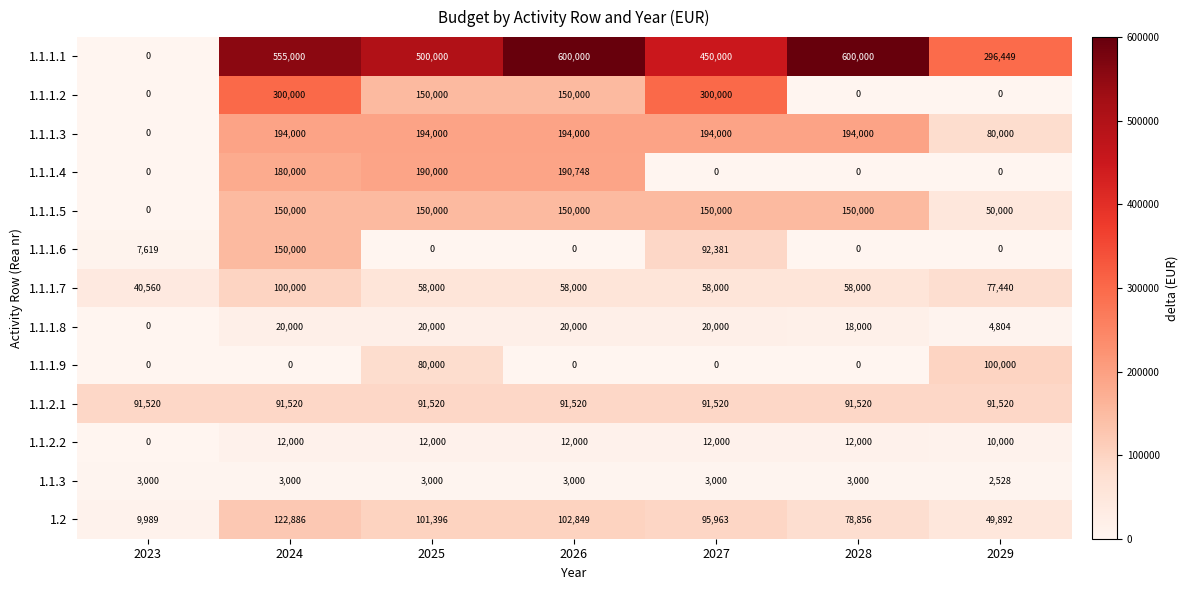

Where is 1.1.1.3 nearest to the value 97000?

2029